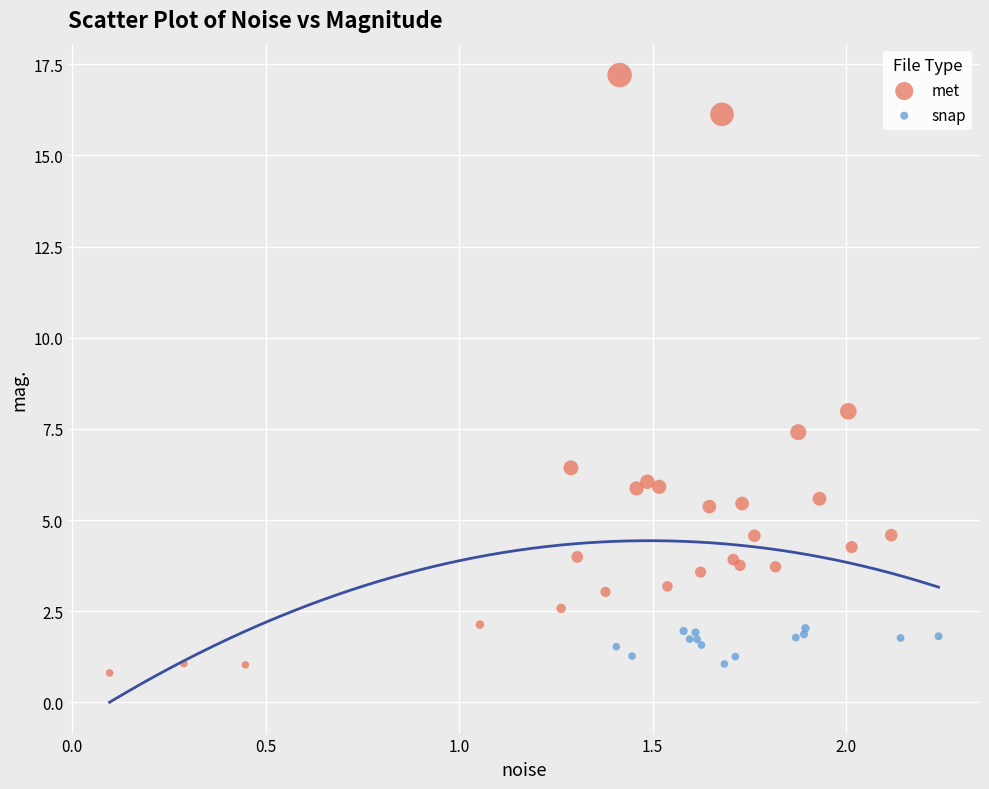

Which series has the largest Y range (max minus min)?

met